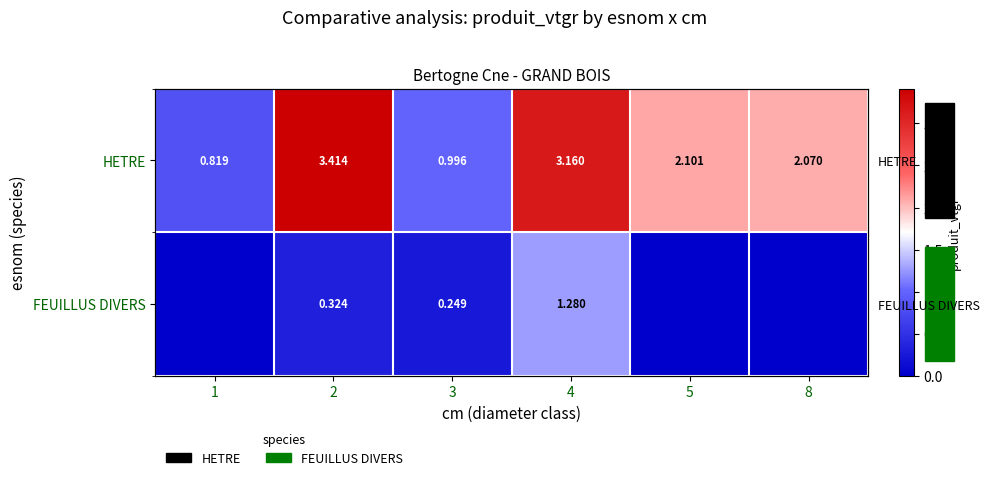

List the labels in order of FEUILLUS DIVERS value, smallest first.

1, 5, 8, 3, 2, 4